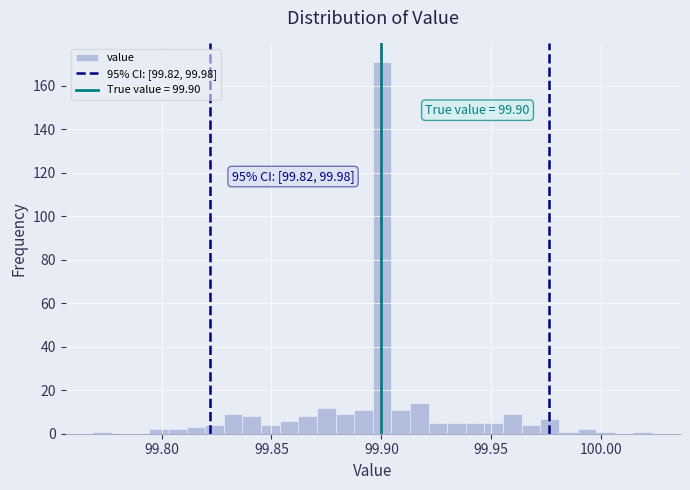

Around what value on the x-axis is the tallest bar? Give the approximate position of its centre, as read against the axis.

99.900